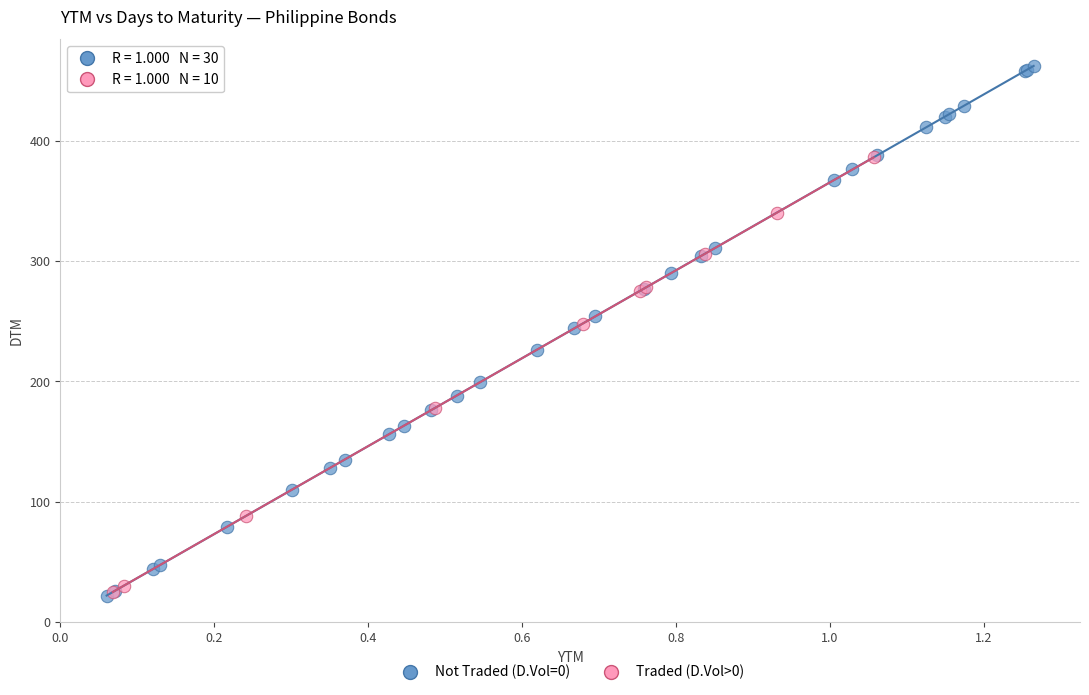

Which series has the widest spread of Y values?

Not Traded (D.Vol=0)